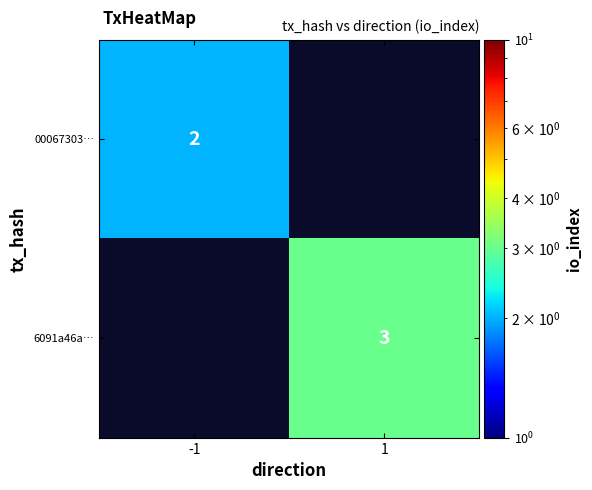

Which category has the highest value across all series?

1